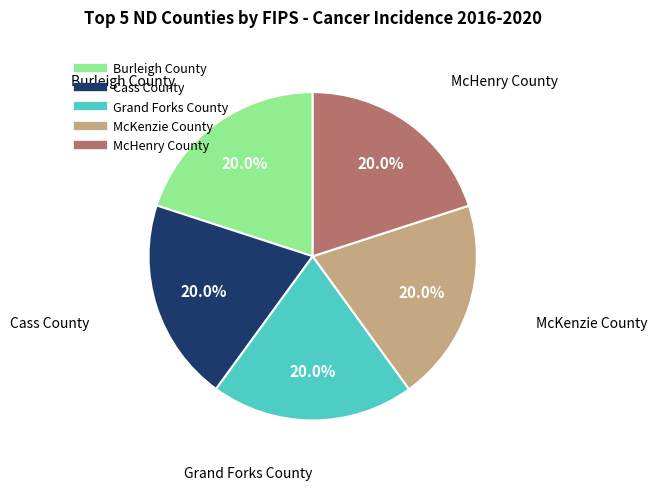

Is there any slice that represents more than half of the pie?

No